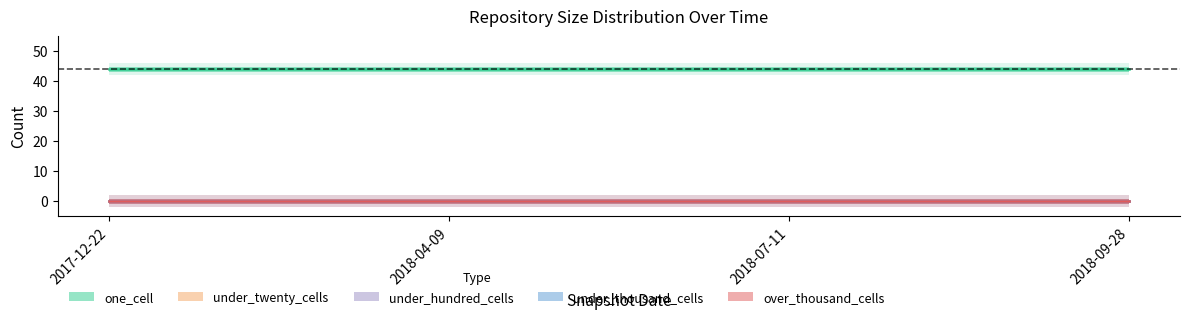

Reading left to right, extract all data points from this chart.

one_cell: 44	44	44	44
under_twenty_cells: 0	0	0	0
under_hundred_cells: 0	0	0	0
under_thousand_cells: 0	0	0	0
over_thousand_cells: 0	0	0	0